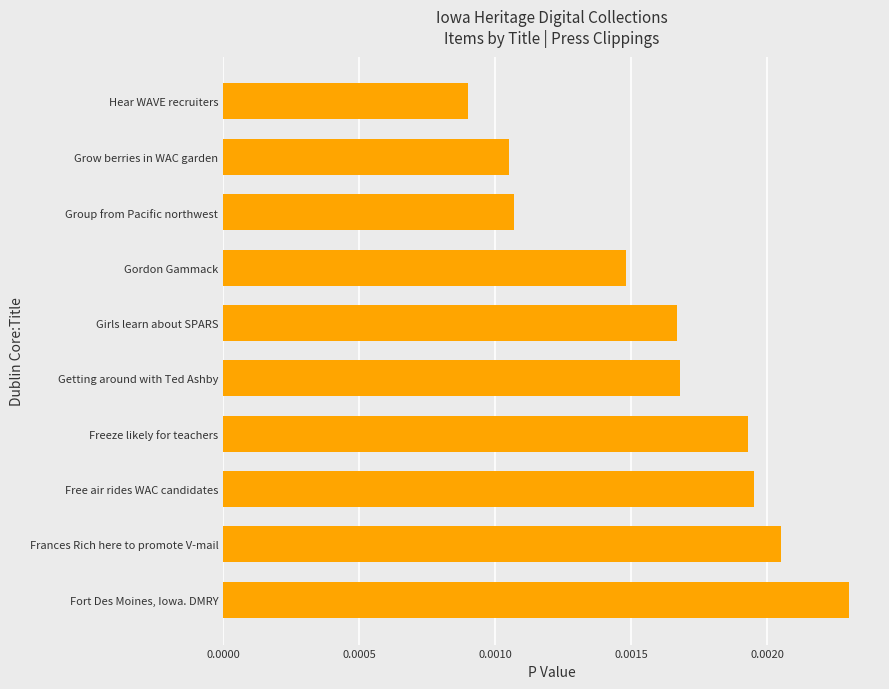

Which has a higher value, Group from Pacific northwest or Hear WAVE recruiters?

Group from Pacific northwest